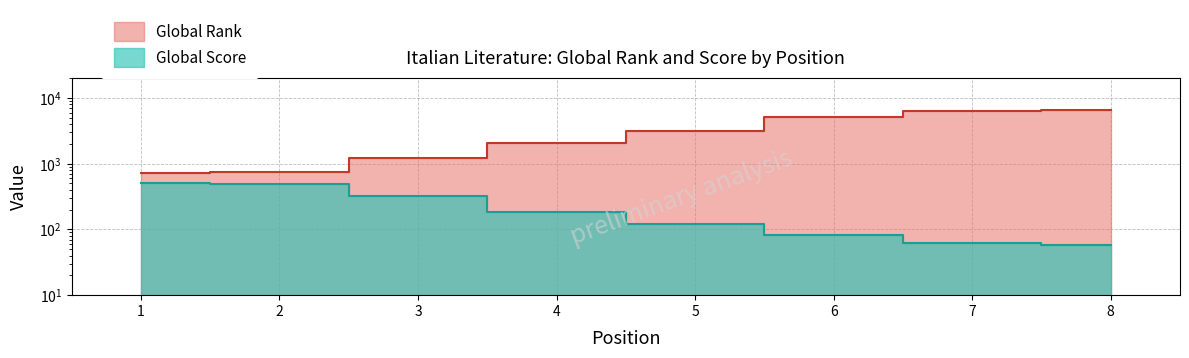

True or false: Global Rank has more than 1 points higher than both neighbors.

False